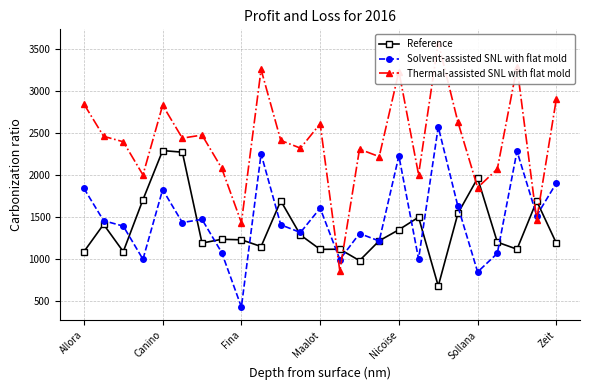

How many times do Reference and Thermal-assisted SNL with flat mold cross each other?

6